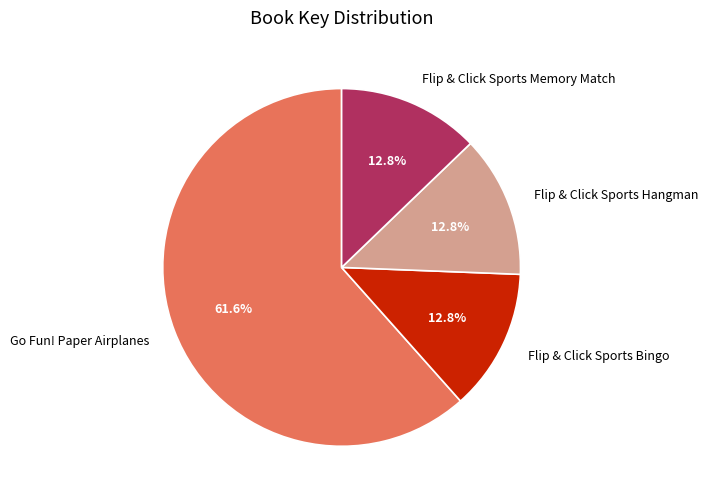

To the nearest percent, what is the difference between the Go Fun! Paper Airplanes and Flip & Click Sports Memory Match slice percentages?

49%